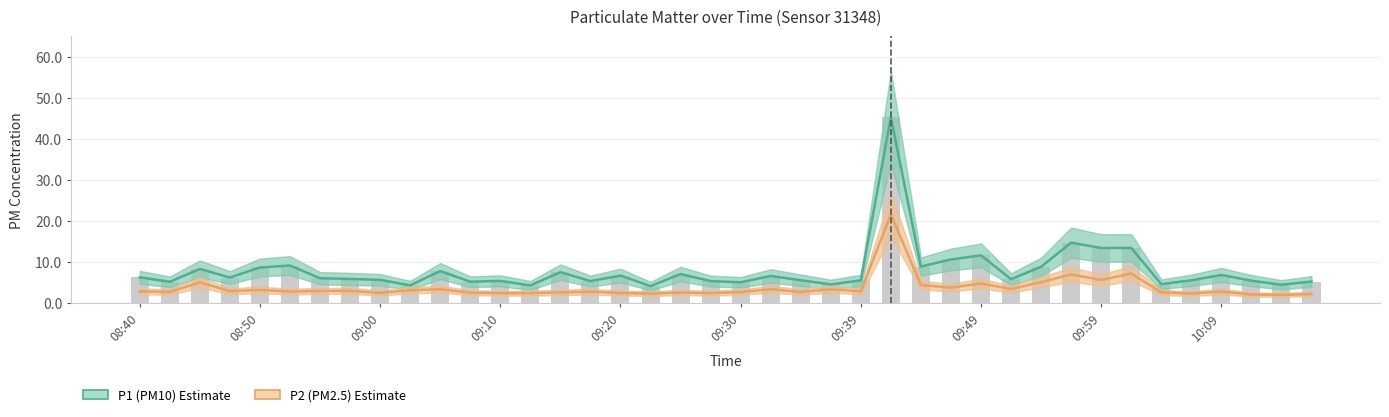

Read the P1 (PM10) value at 09:10.

6.2